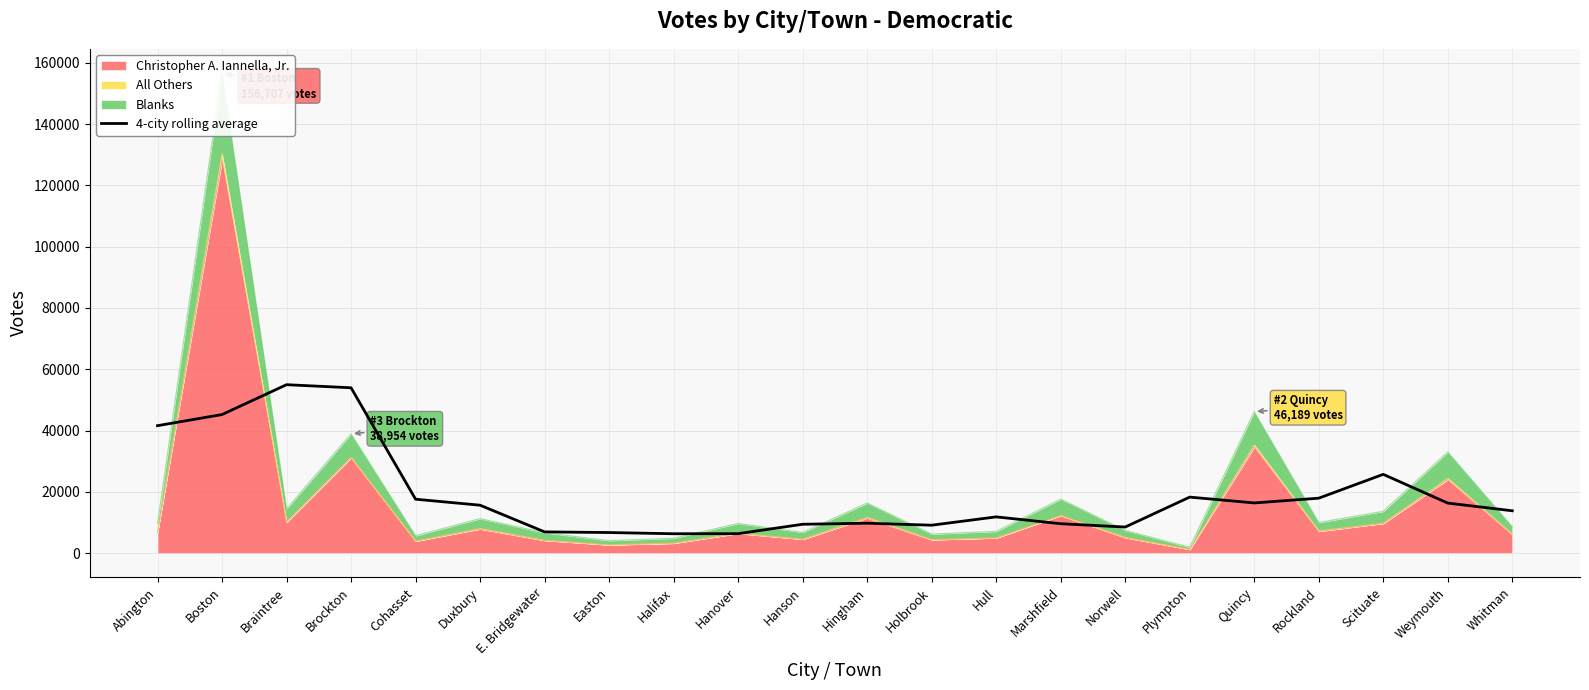

What is the value of the 22nd point from the left?

13847.2